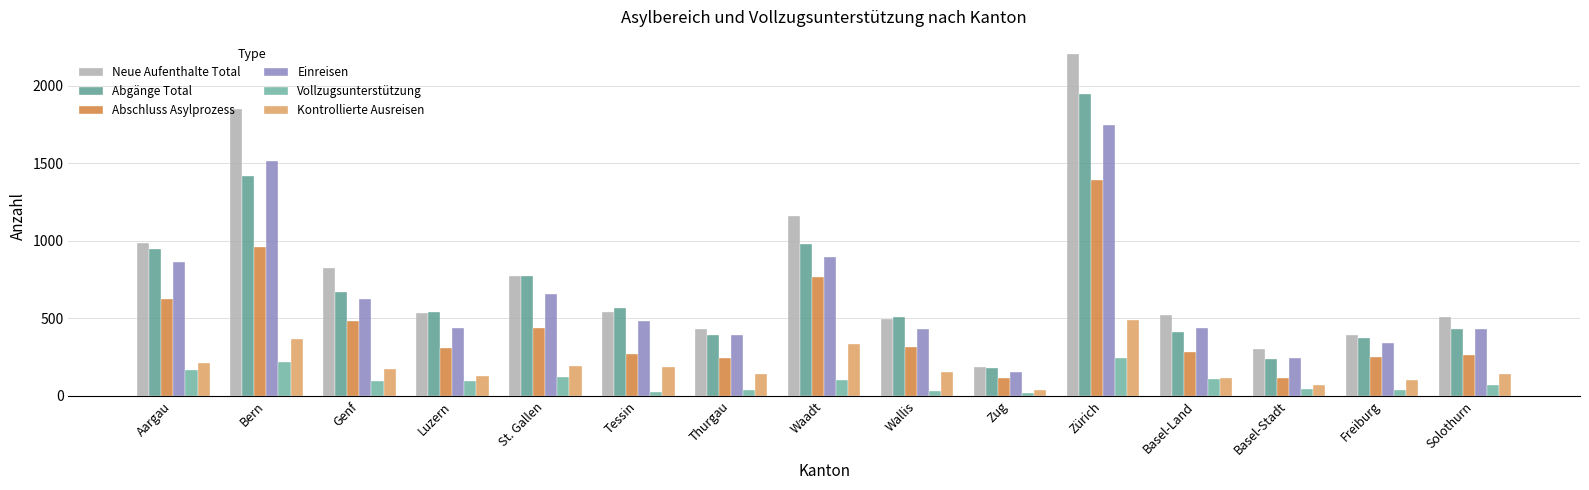

List the series in order of their peak value, lowest first.

Vollzugsunterstützung, Kontrollierte Ausreisen, Abschluss Asylprozess, Einreisen, Abgänge Total, Neue Aufenthalte Total